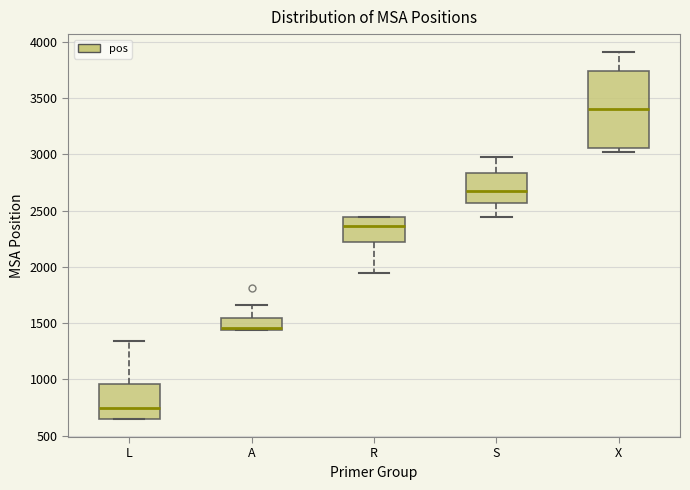

Reading left to right, read every box against the y-axis: the position of its median line, the range the box covers, and the ends of its whiskers. The values are not printed on the chart, so give them approximately, as read against the axis.

L: median 750, box 650 to 950, whiskers 650 to 1350
A: median 1450 (just above the box's lower edge), box 1450 to 1550, whiskers 1450 to 1650
R: median 2350, box 2200 to 2450, whiskers 1950 to 2450
S: median 2650, box 2550 to 2850, whiskers 2450 to 3000
X: median 3400, box 3050 to 3750, whiskers 3000 to 3900